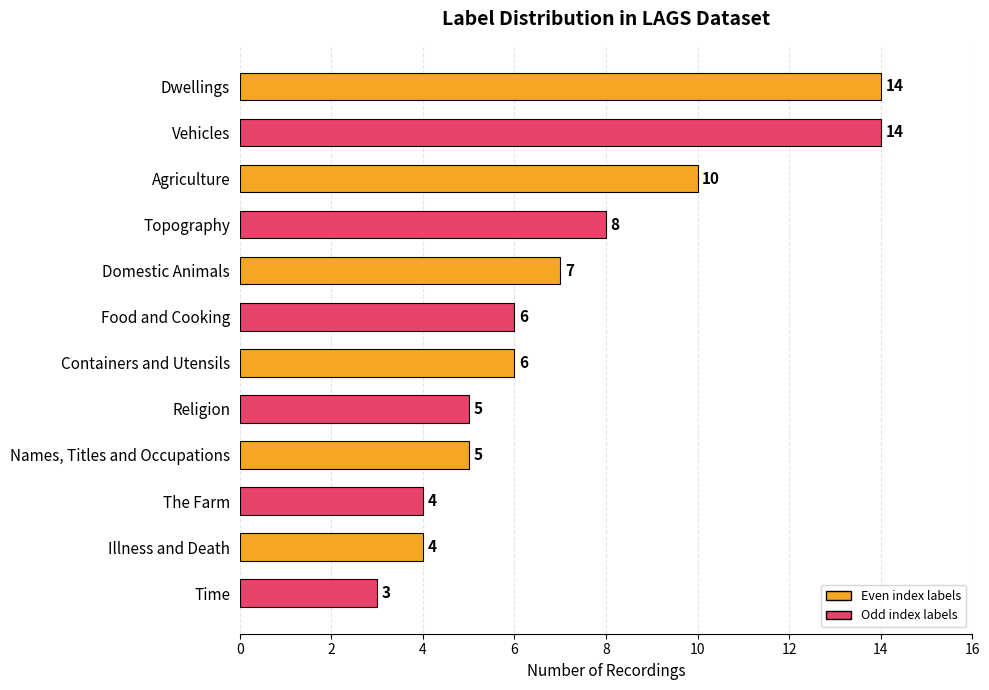

The chart shows a value of 8 at Topography. True or false?

True